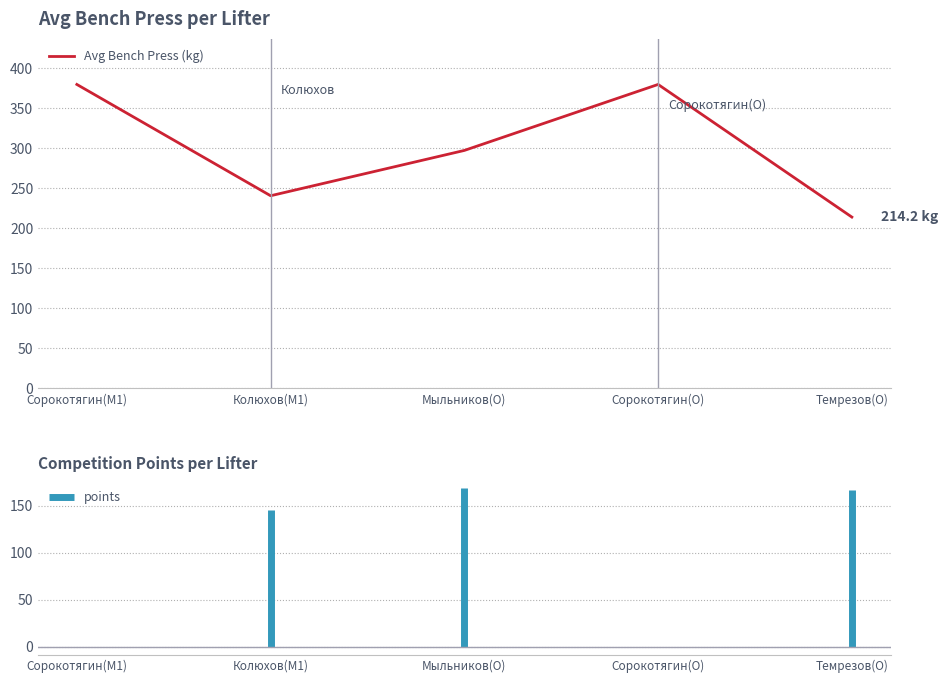

At which label does the data first exceed 297?

Сорокотягин(M1)